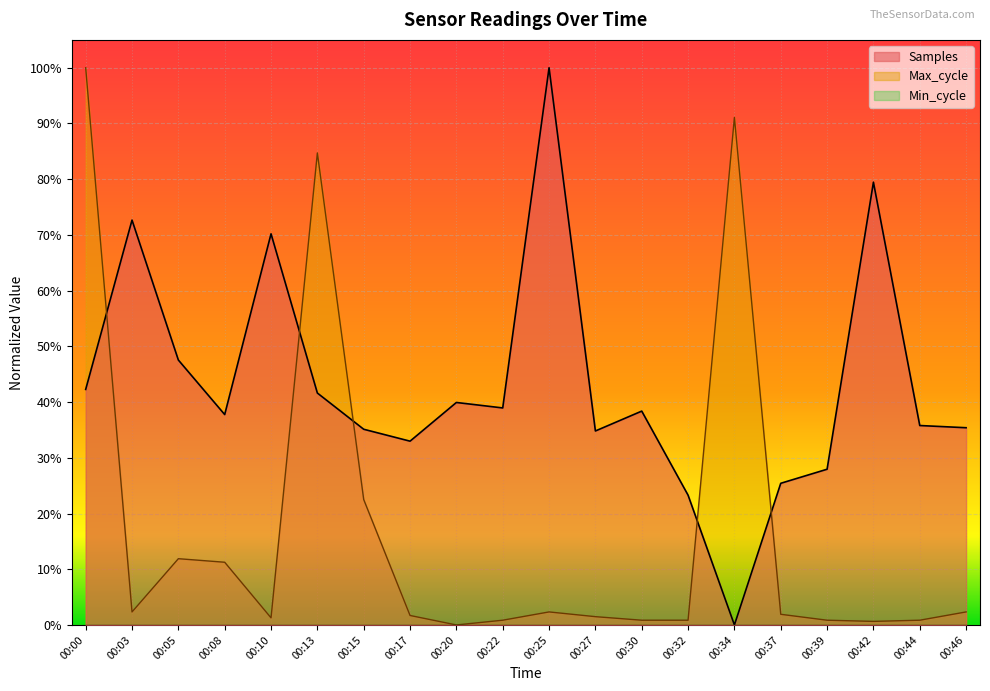

Does the chart display data point markers on the line(s)?

No